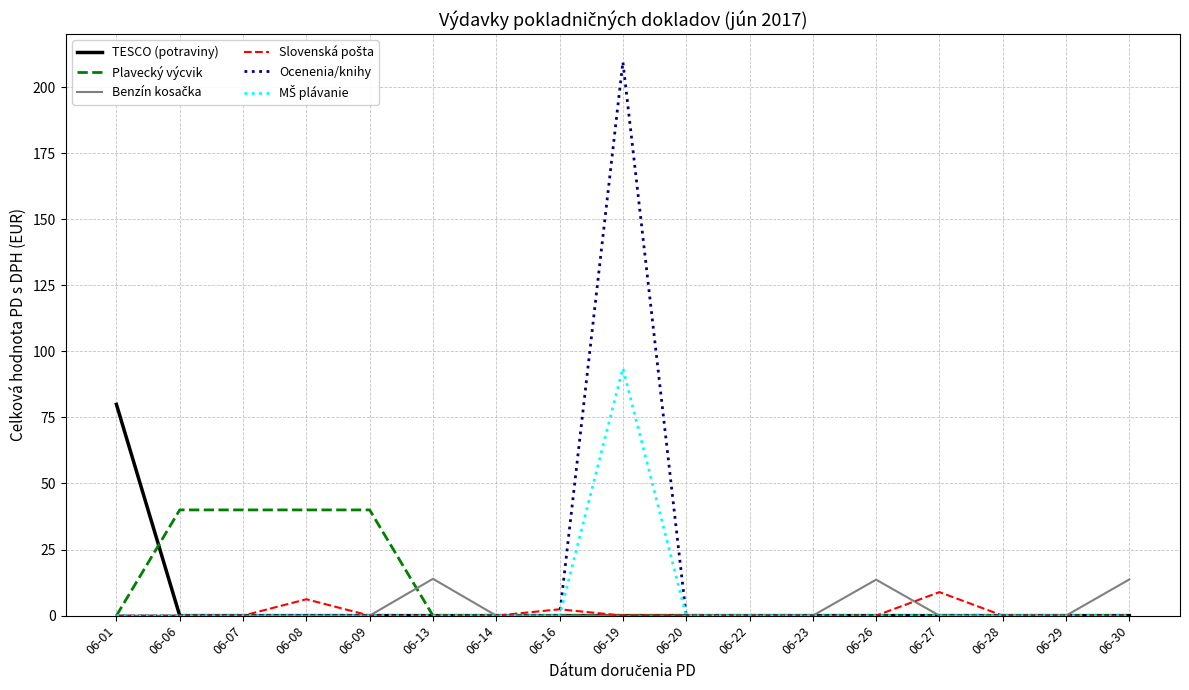

The value of TESCO (potraviny) at 06-23 is 0.0. True or false?

True